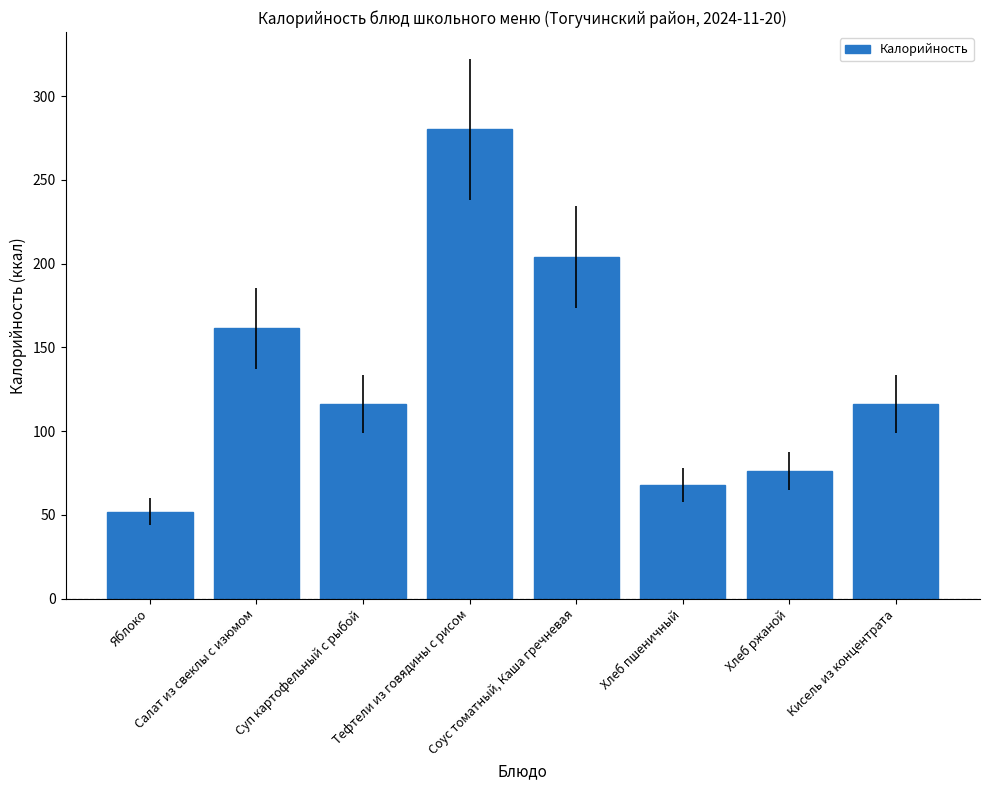

Where does the data first go above 116?

Салат из свеклы с изюмом